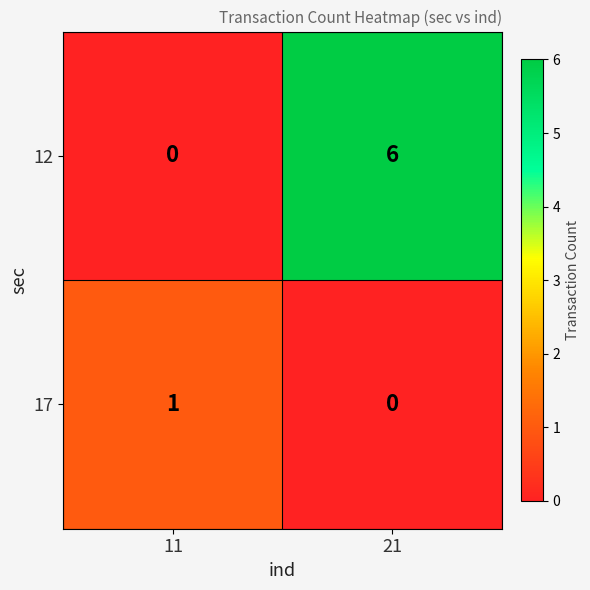

Reading right to left, extract all data points from this chart.

12: 6	0
17: 0	1